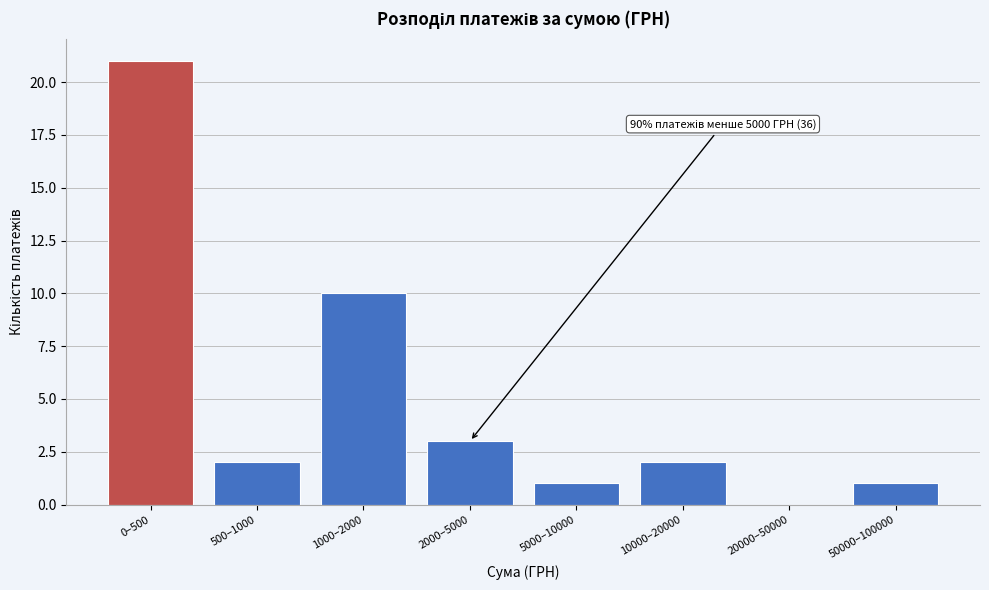

Reading left to right, list all the values displayed in this chart.

0–500=21	500–1000=2	1000–2000=10	2000–5000=3	5000–10000=1	10000–20000=2	20000–50000=0	50000–100000=1